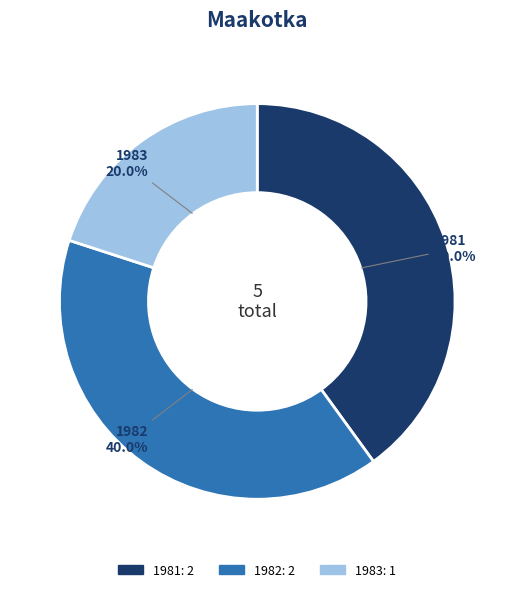

What portion of the pie excludes 1981?

60.0%